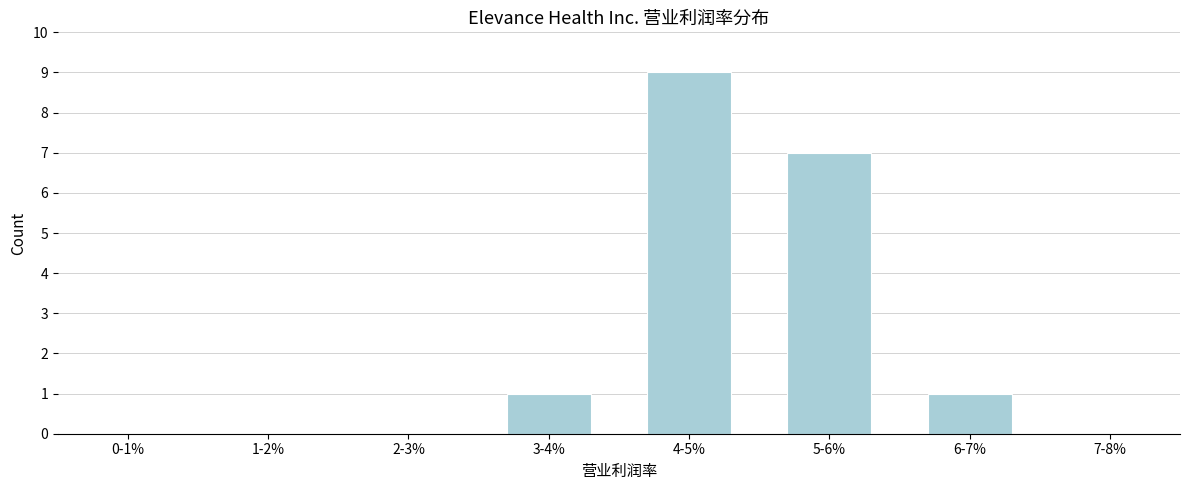

Reading left to right, what are all the values shown in this chart?

0-1%=0	1-2%=0	2-3%=0	3-4%=1	4-5%=9	5-6%=7	6-7%=1	7-8%=0